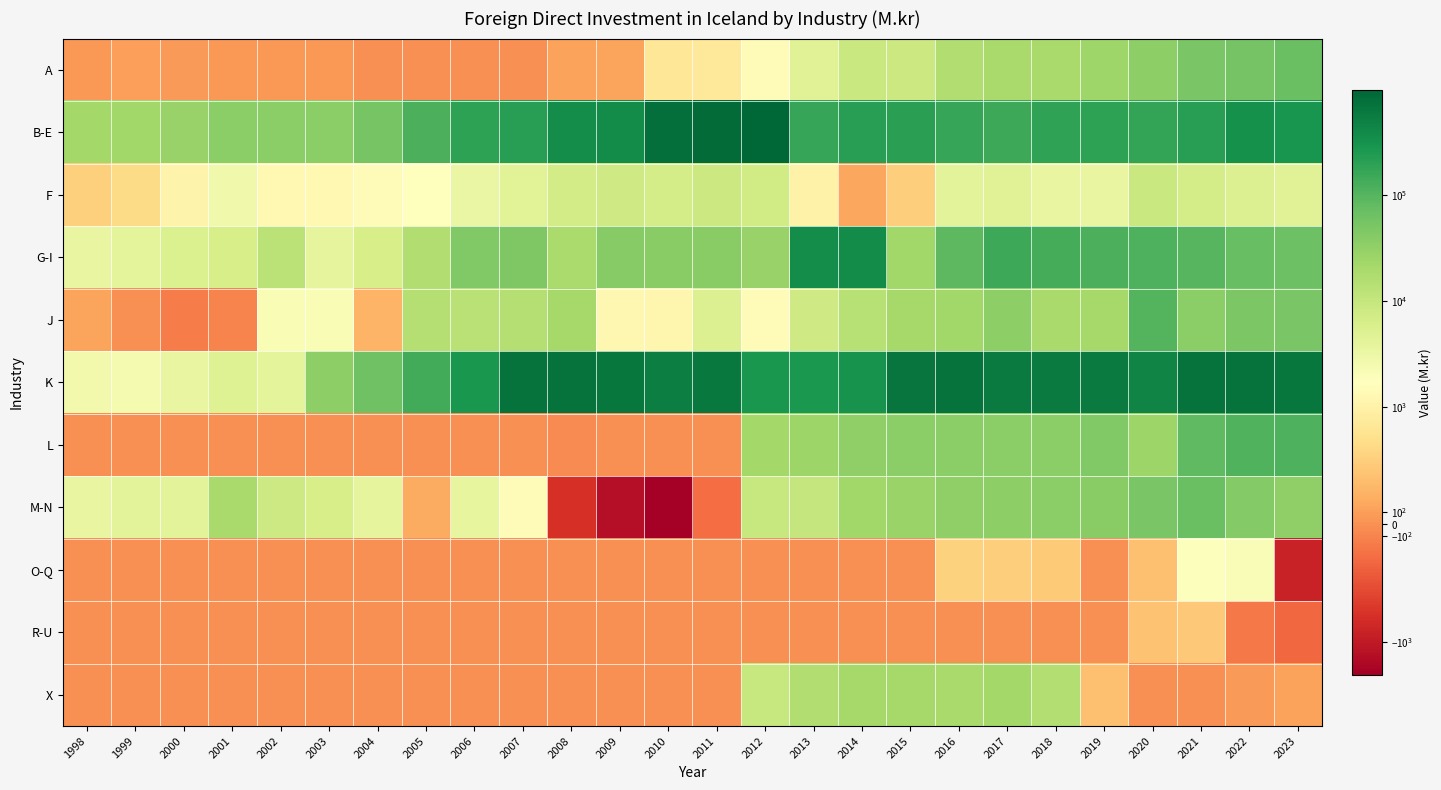

How many categories are shown in the chart?

26